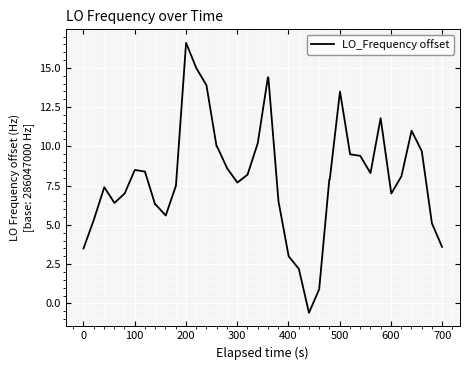

What is the maximum value shown in the chart?

16.6